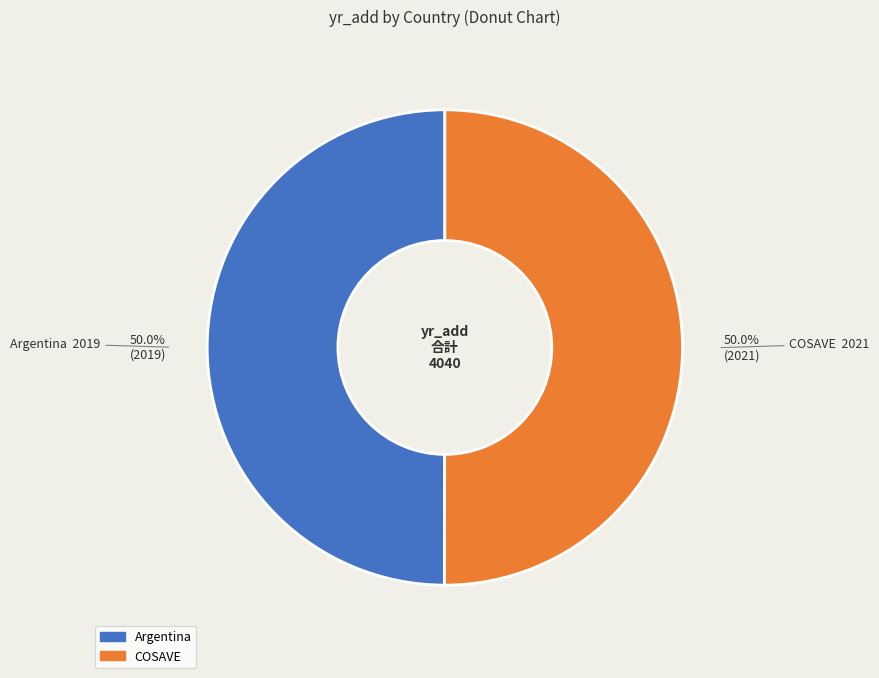

Do COSAVE and Argentina together represent more than half of the pie?

Yes